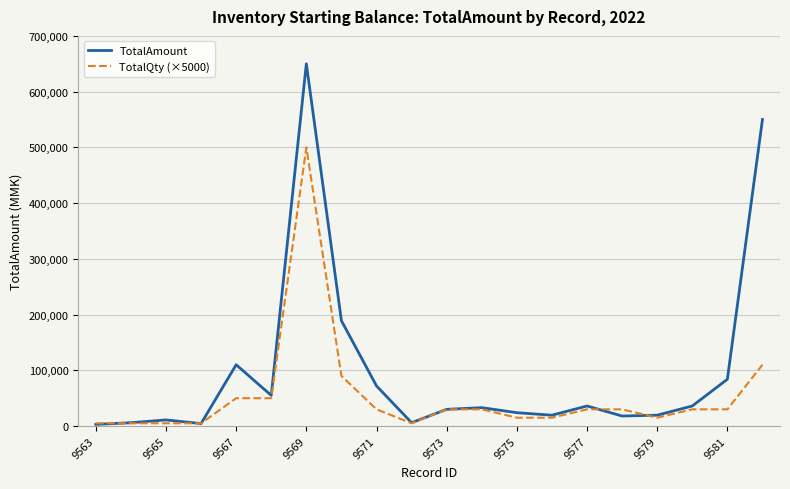

Which series has the largest total across all categories?

TotalAmount